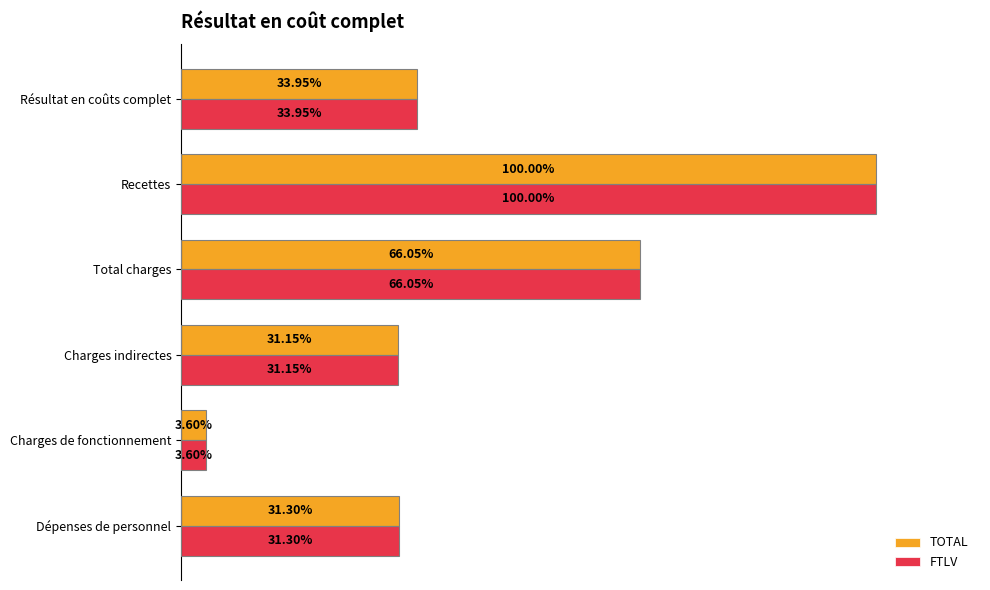

What are all the series names shown in the legend?

TOTAL, FTLV